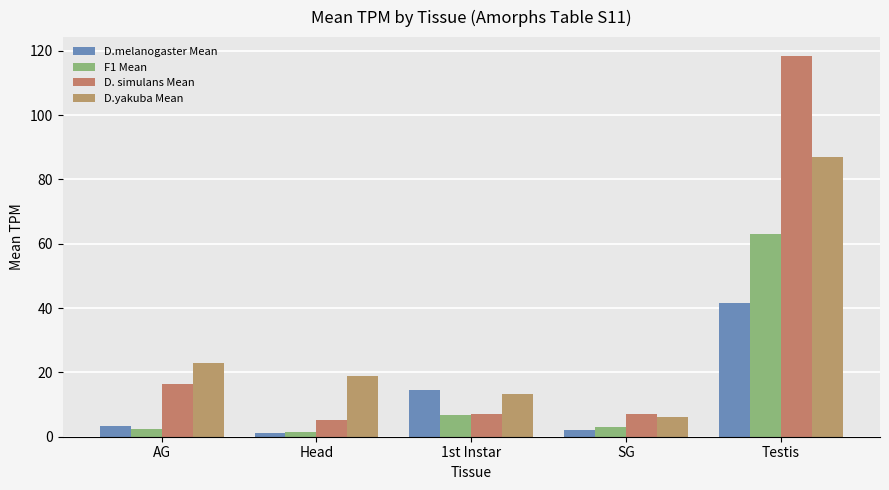

List the series in order of their peak value, highest first.

D. simulans Mean, D.yakuba Mean, F1 Mean, D.melanogaster Mean